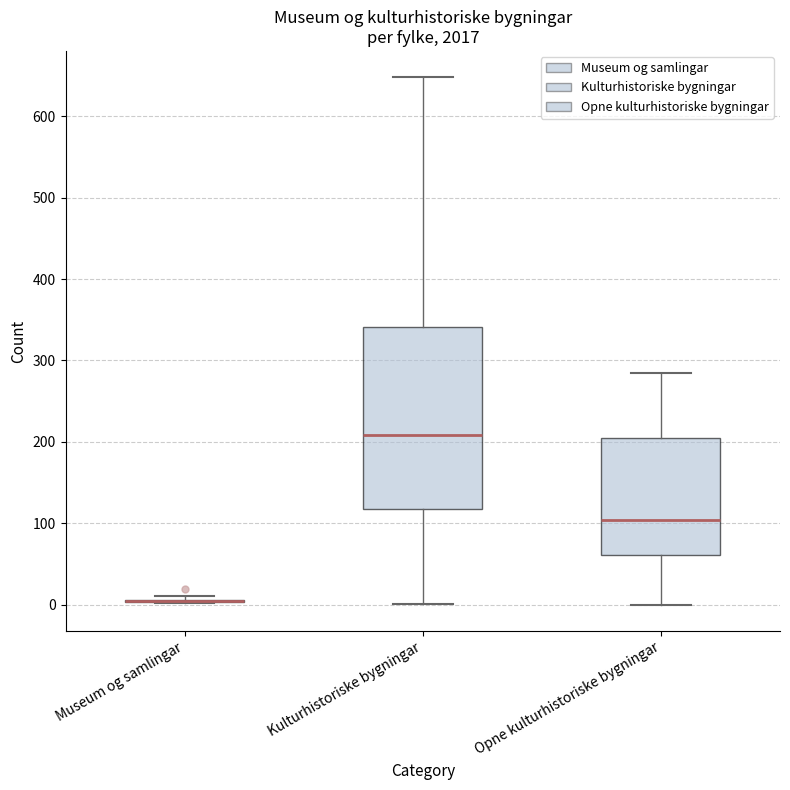

Reading left to right, read every box against the y-axis: the position of its median line, the range the box covers, and the ends of its whiskers. The values are not printed on the chart, so give them approximately, as read against the axis.

Museum og samlingar: box collapsed to a line at 0, whiskers 0 to 10
Kulturhistoriske bygningar: median 210, box 120 to 340, whiskers 0 to 650
Opne kulturhistoriske bygningar: median 100, box 60 to 210, whiskers 0 to 290